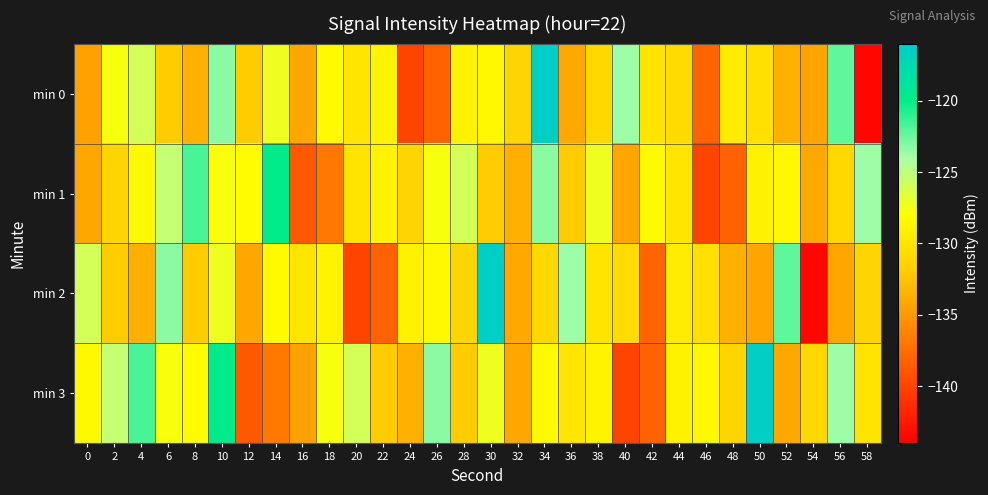

What is the spread (max minus min) of values at 20?

14.0